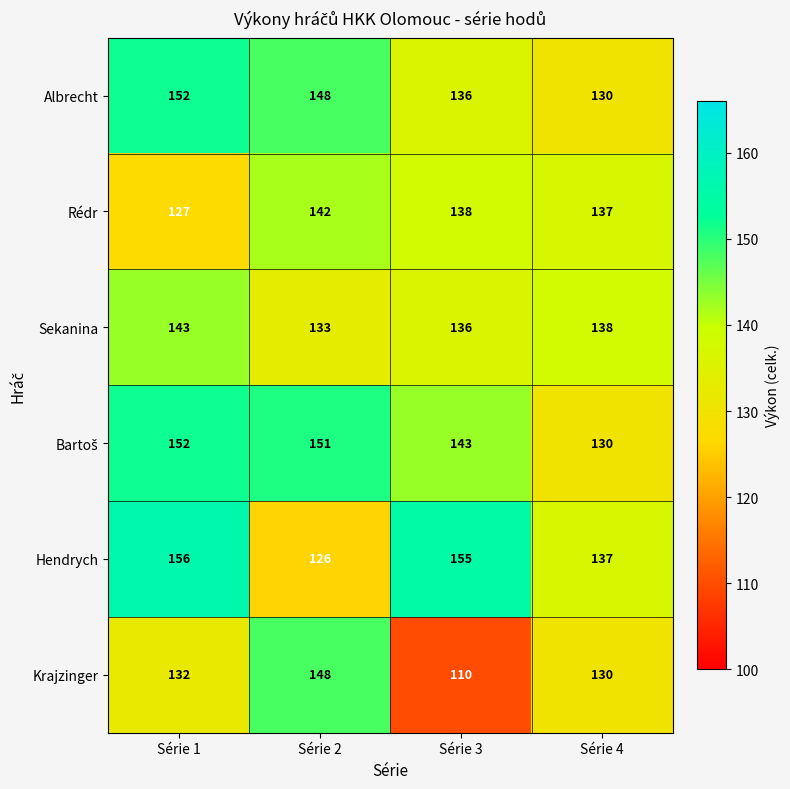

List the labels in order of Sekanina value, largest first.

Série 1, Série 4, Série 3, Série 2